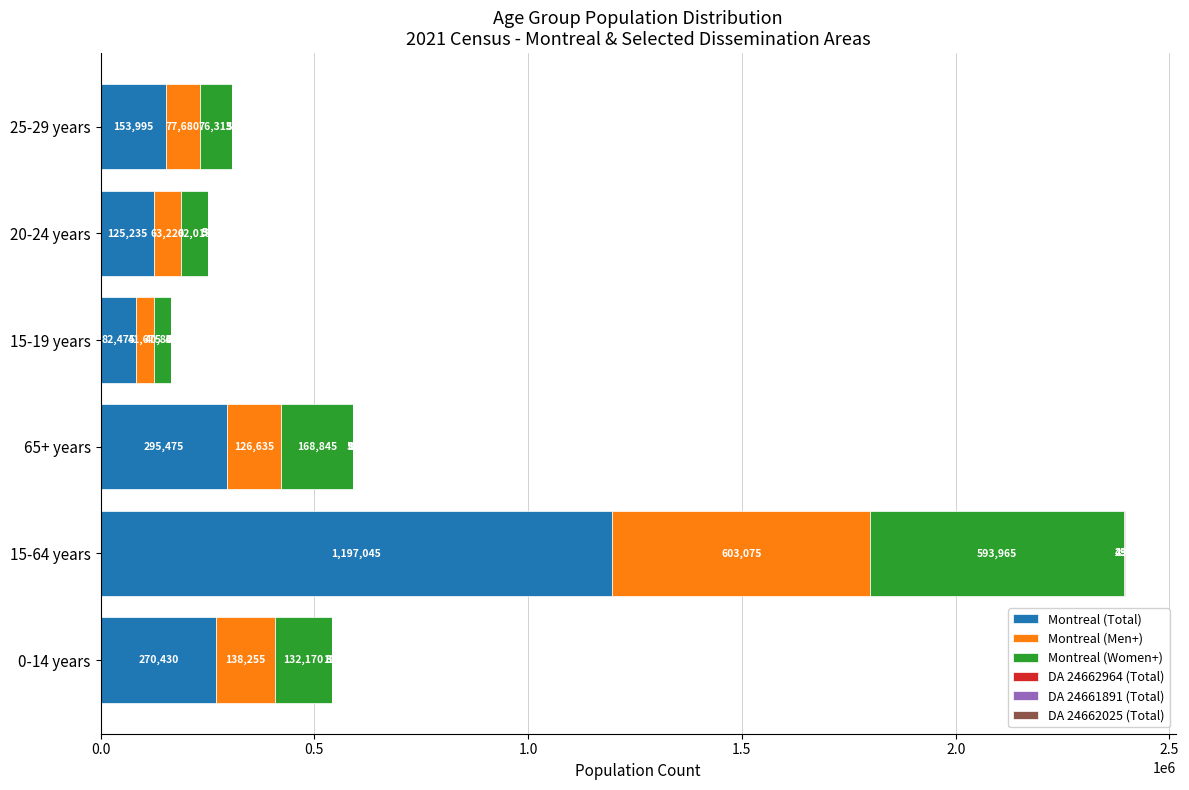

What value does the Montreal (Total) series have at 20-24 years?

125235